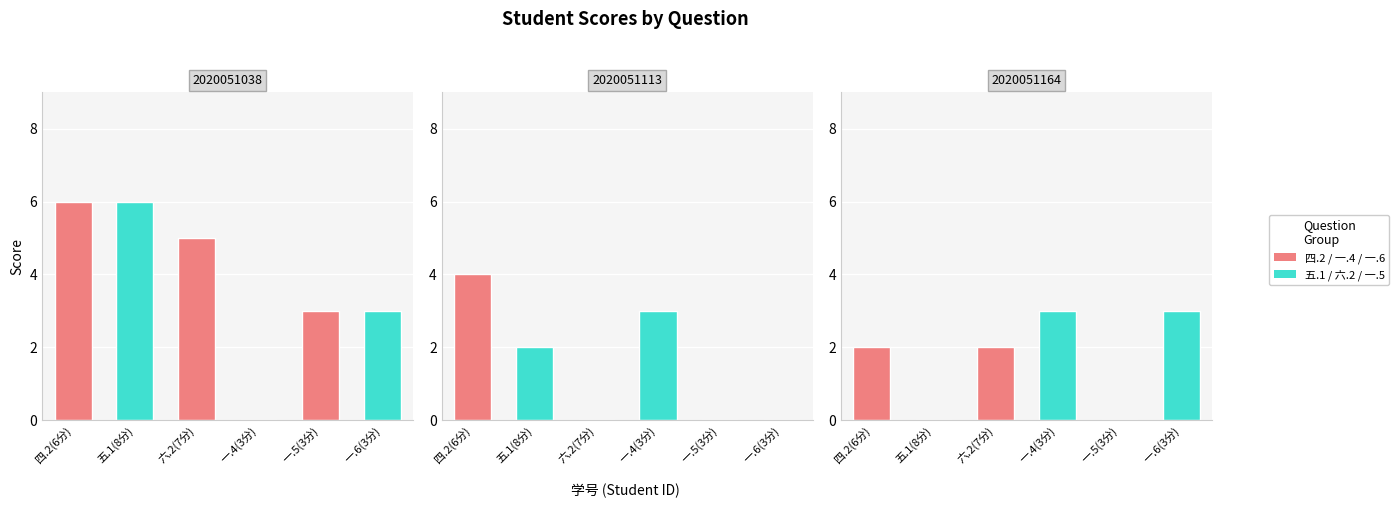

What is the spread (max minus min) of values at 2020051113?

4